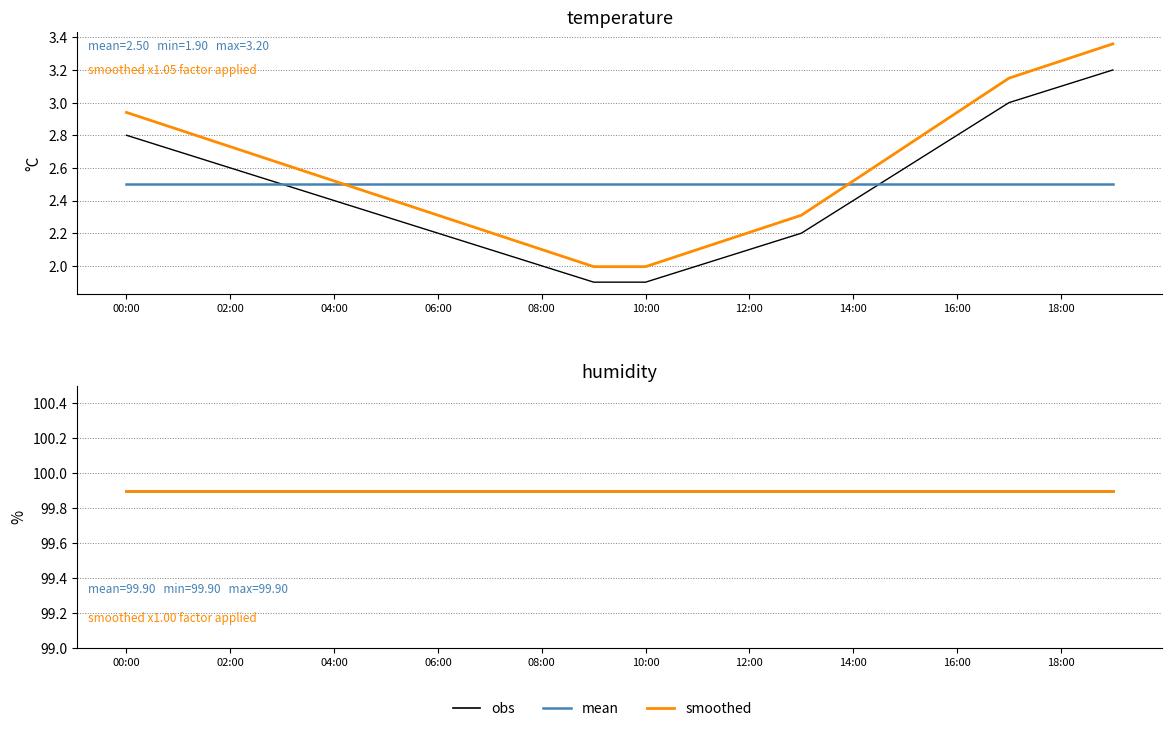

Is this an area chart (filled region under the line)?

No